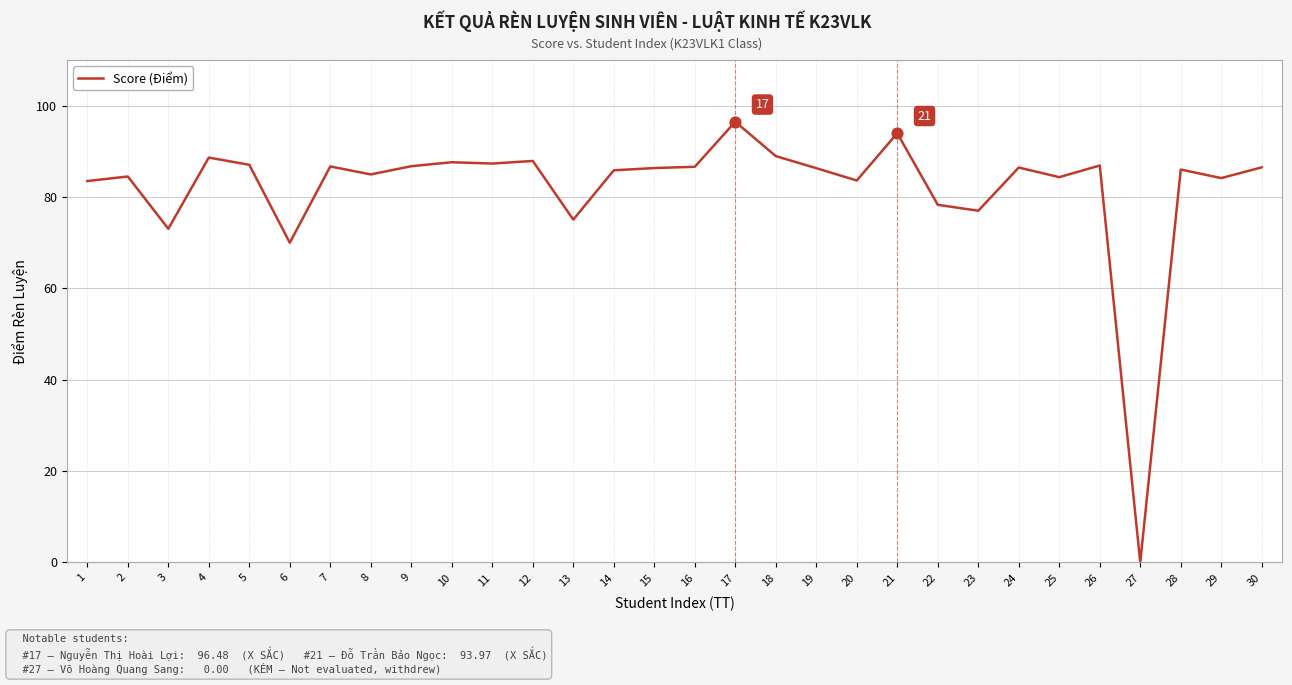

Between 30 and 4, which is larger?

4